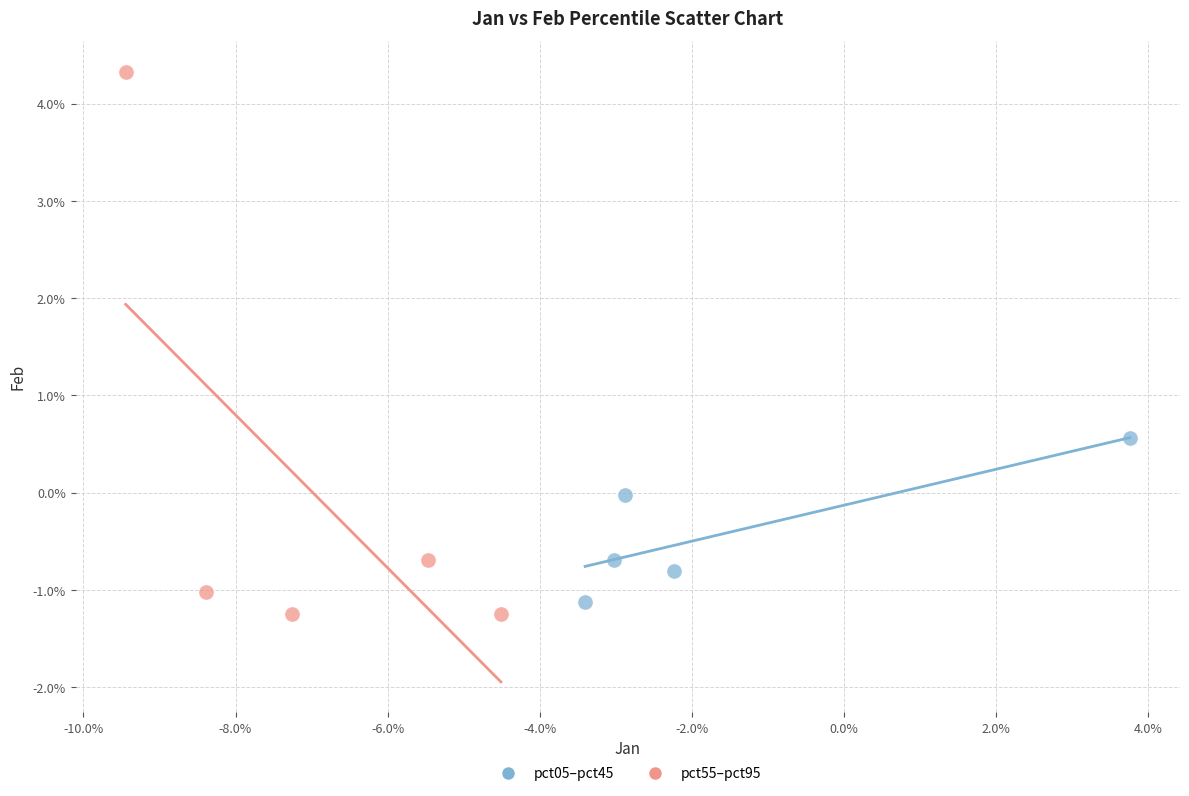

What are all the series names shown in the legend?

pct05–pct45, pct55–pct95